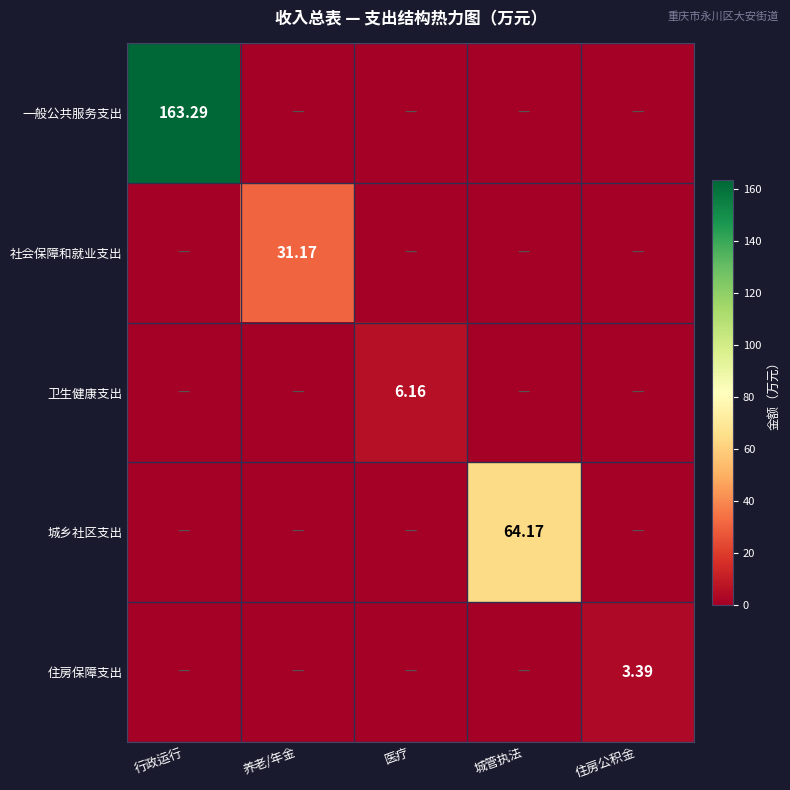

What is the highest value of the 住房保障支出 series?

3.4